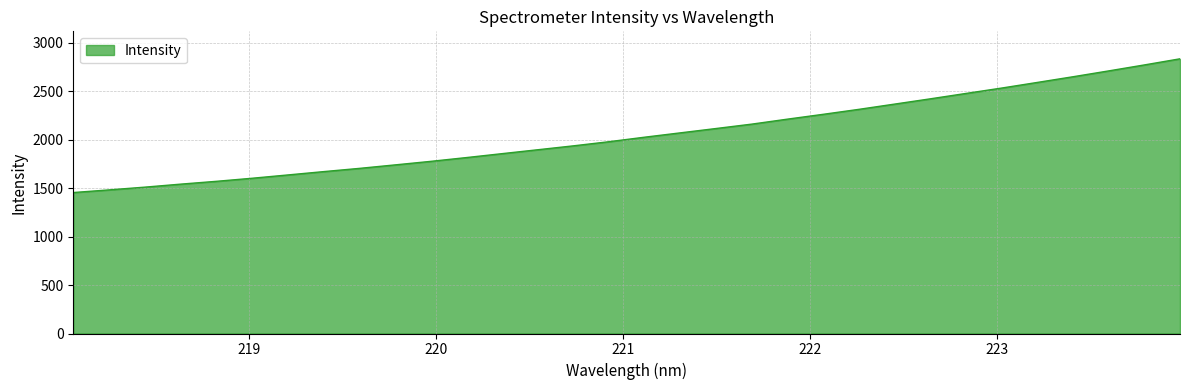

What is the greatest value displayed?

2835.7